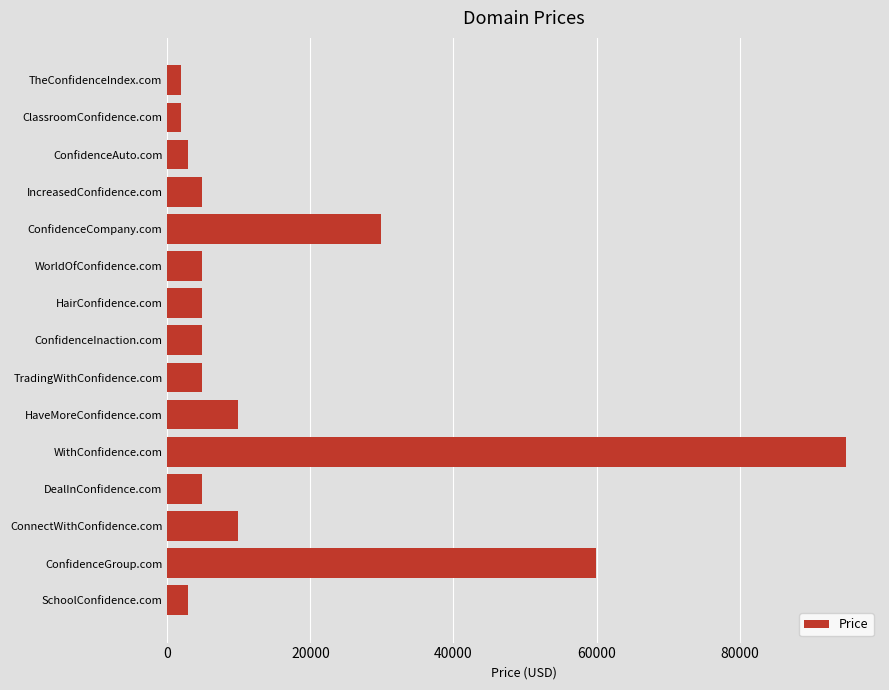

Does the chart contain stacked bars?

No